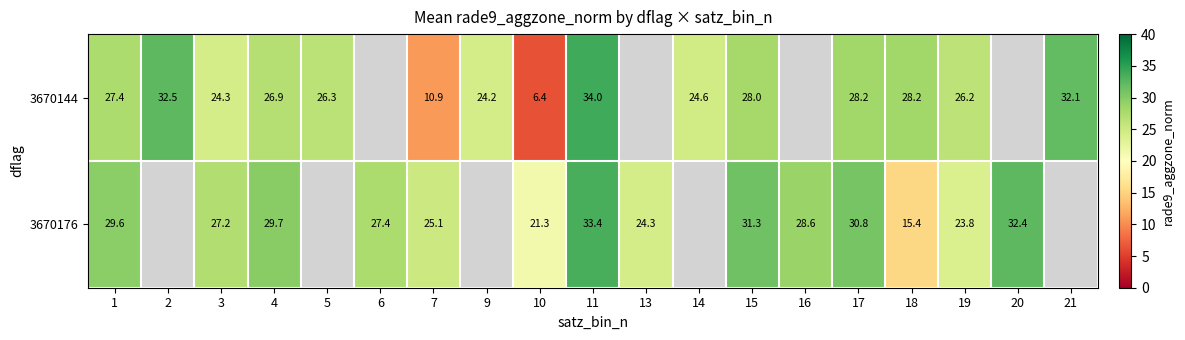

Is the value of 3670144 at 11 greater than the value of 3670176 at 11?

Yes